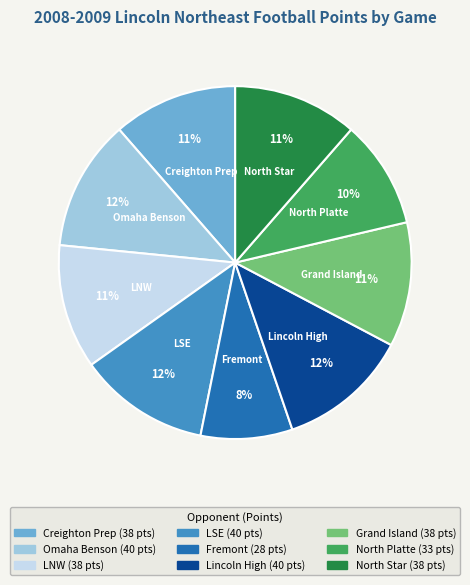

Does any single category account for the majority?

No